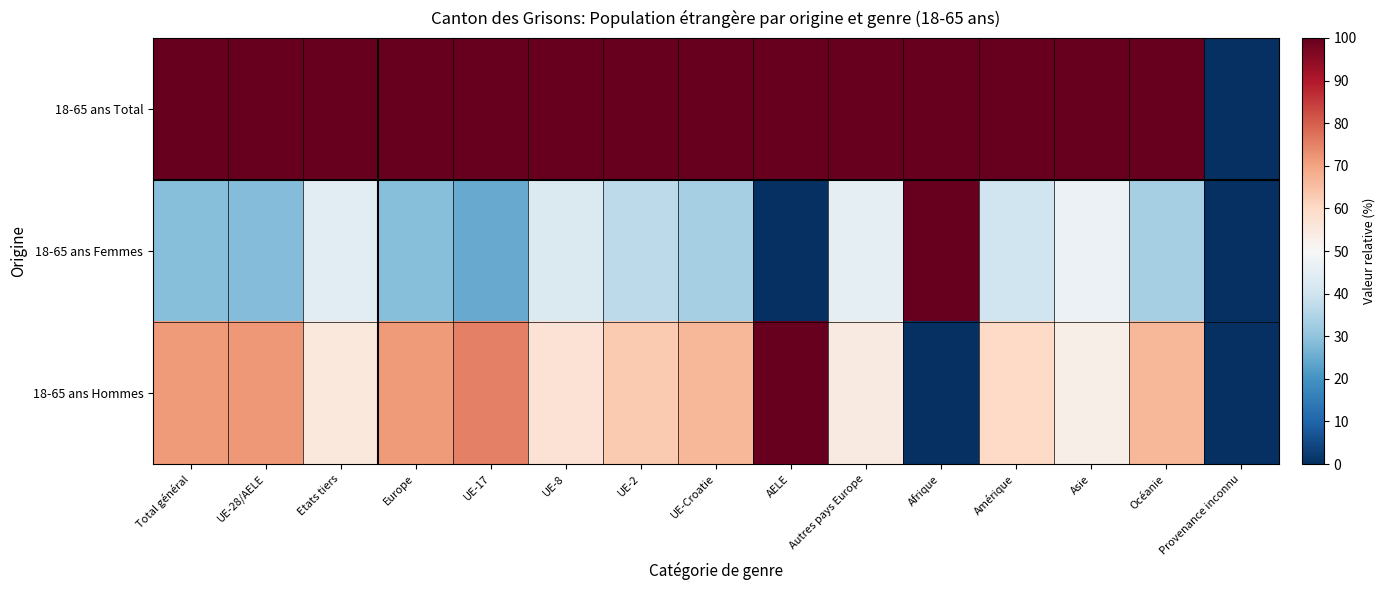

Which series has the largest range (max minus min)?

18-65 ans Total